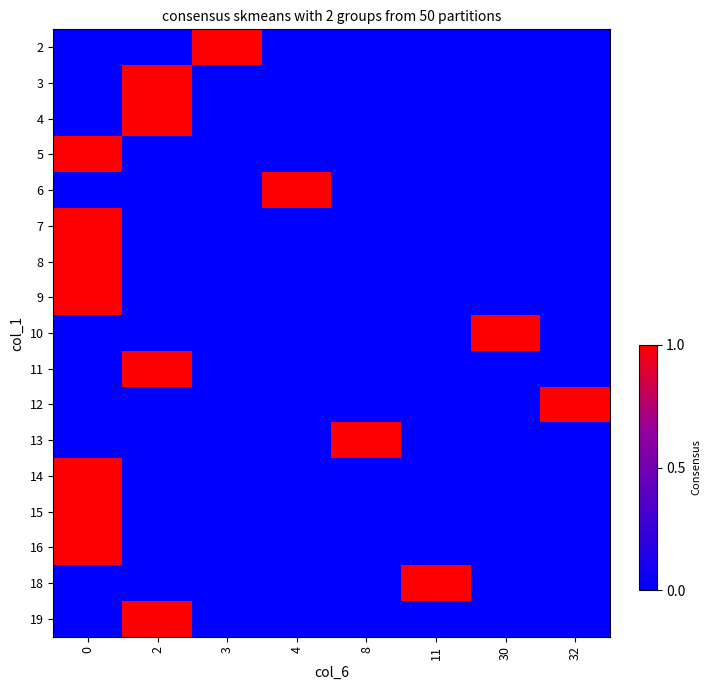

How many categories are shown in the chart?

8